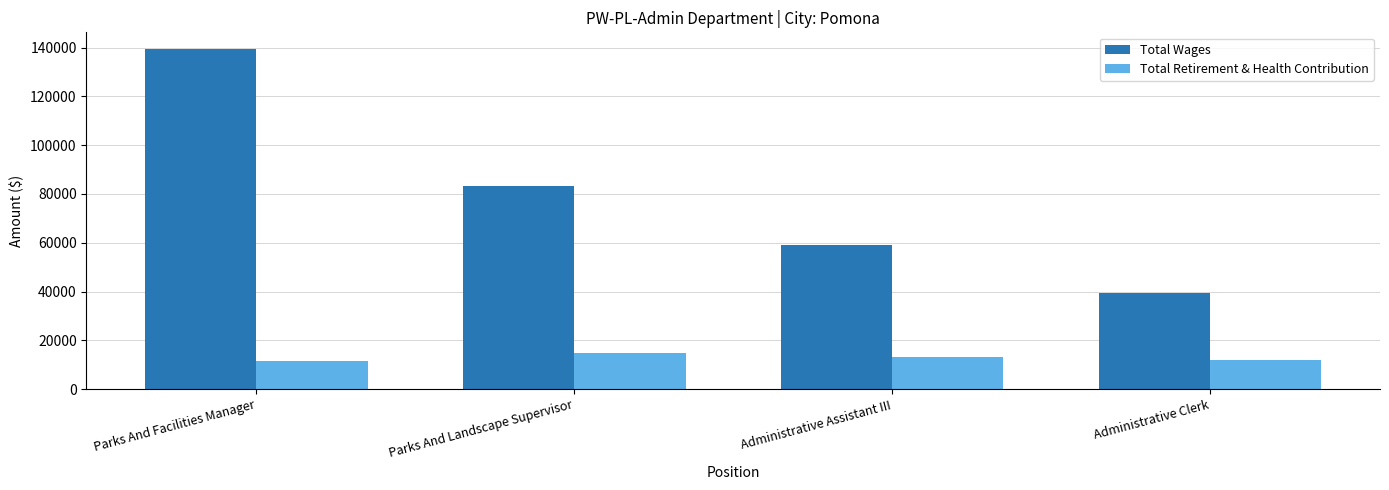

What is the minimum value shown in the chart?

11615